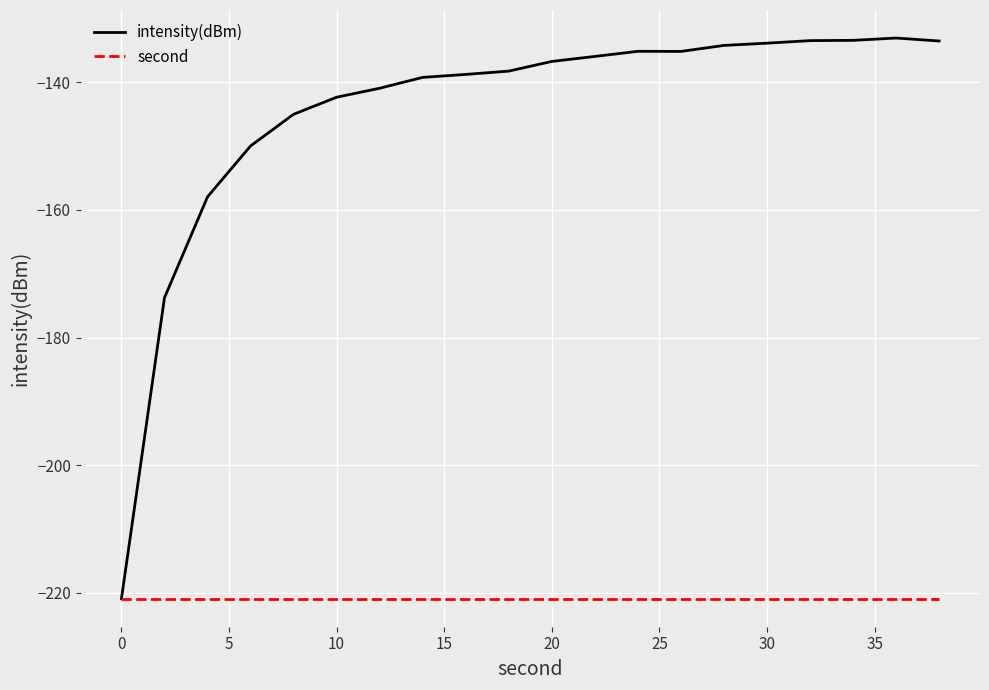

Is this an area chart (filled region under the line)?

No